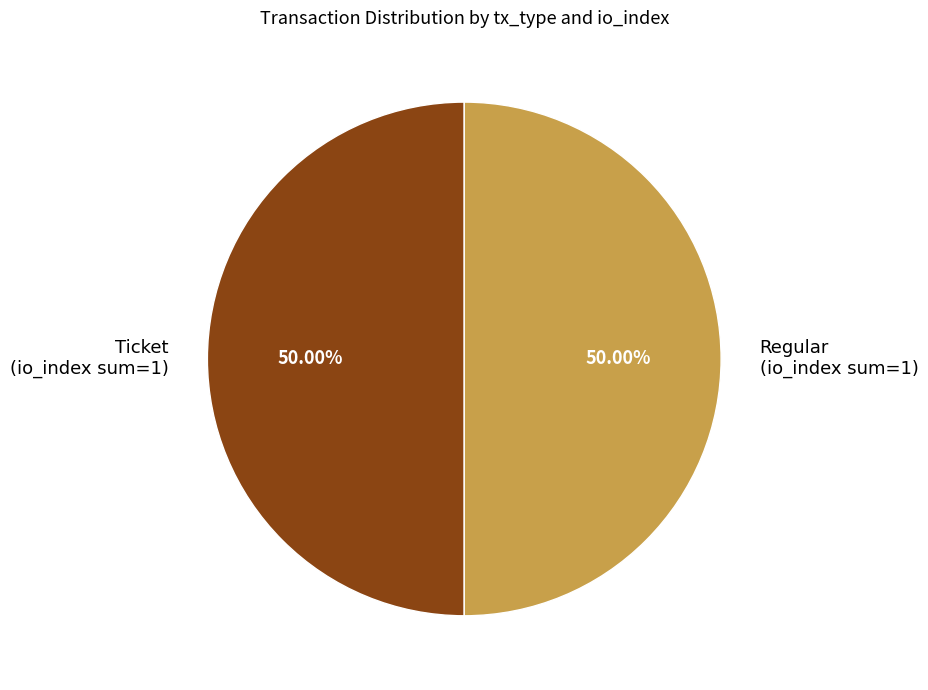

Do Ticket (io_index sum=1) and Regular (io_index sum=1) together represent more than half of the pie?

Yes